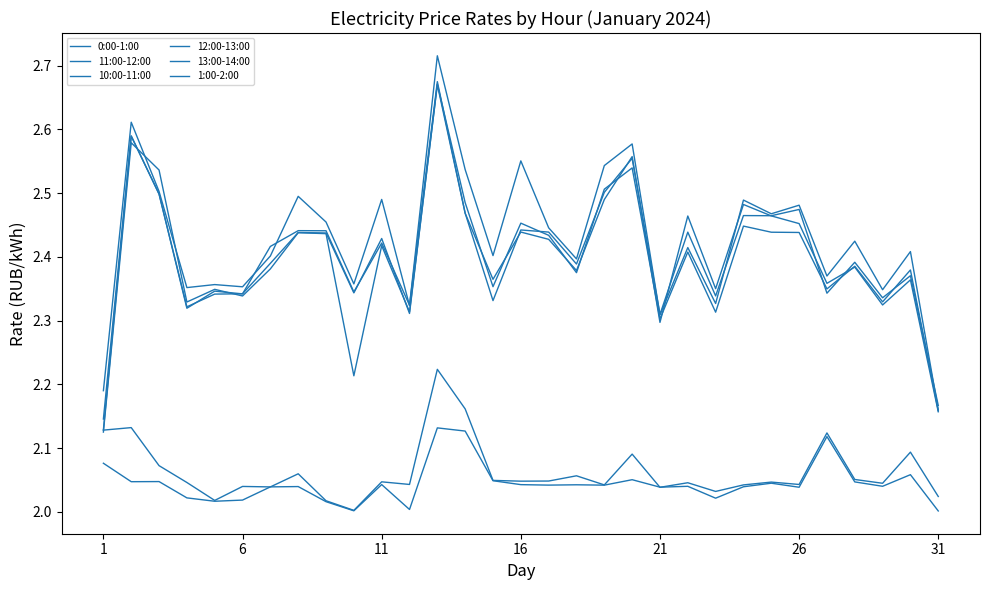

Which series has the largest range (max minus min)?

13:00-14:00